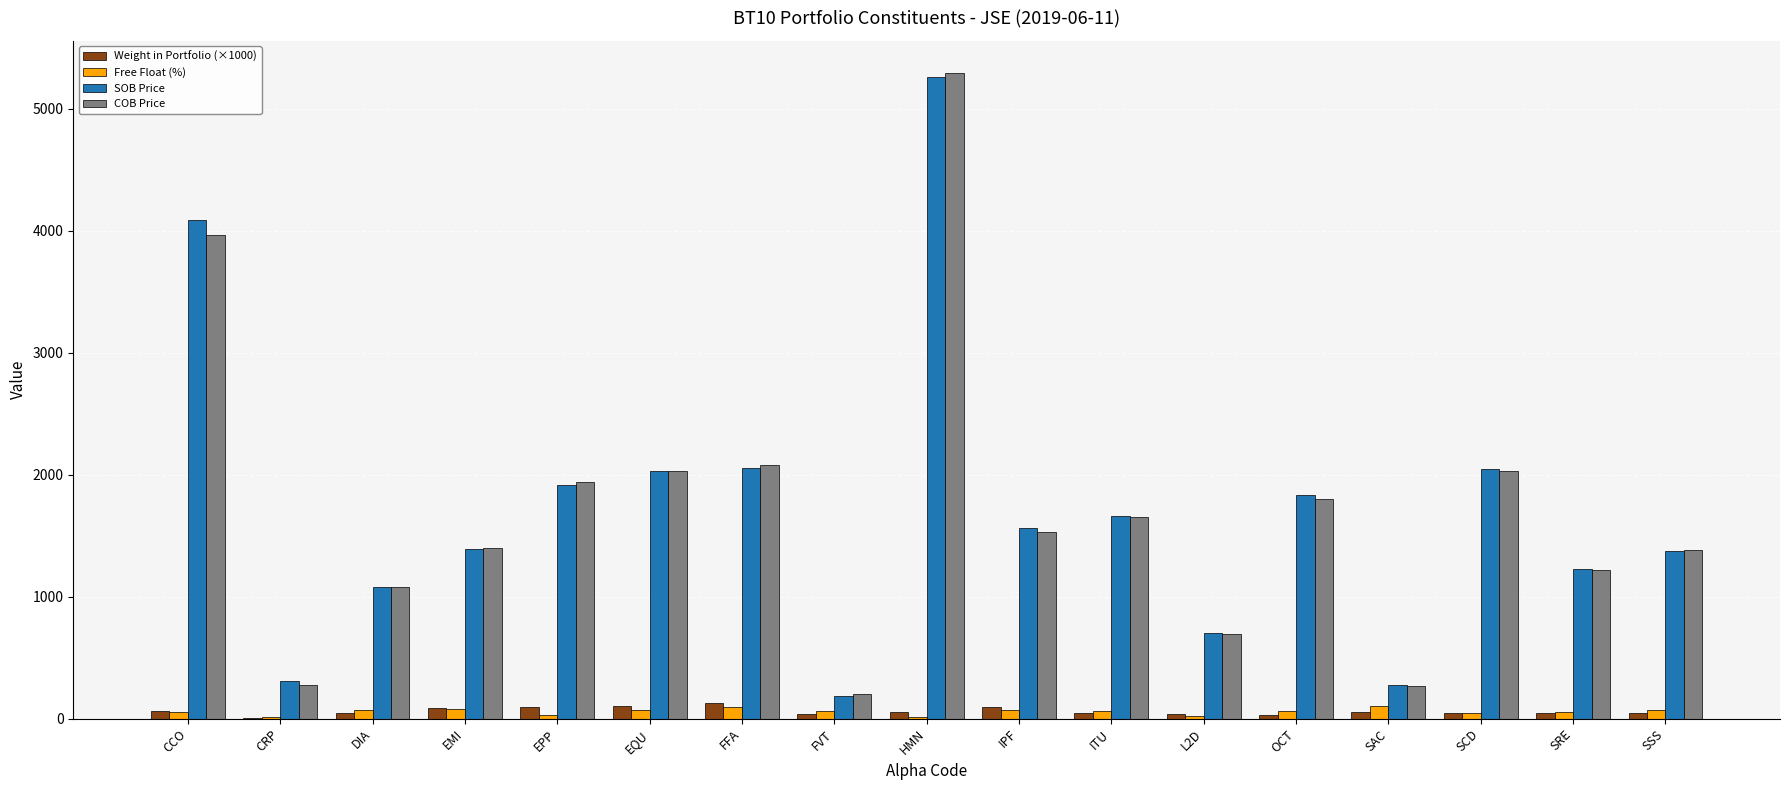

What is the sum of all Weight in Portfolio (×1000) values?

1000.0